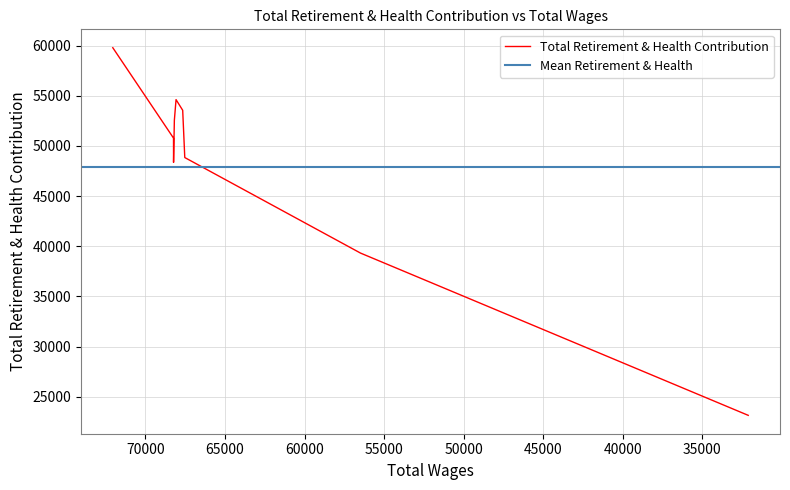

Reading left to right, list all the values displayed in this chart.

72051=59795	68235=50786	68232=48366	68182=52560	68076=54621	67658=53558	67527=48847	56482=39324	32113=23150